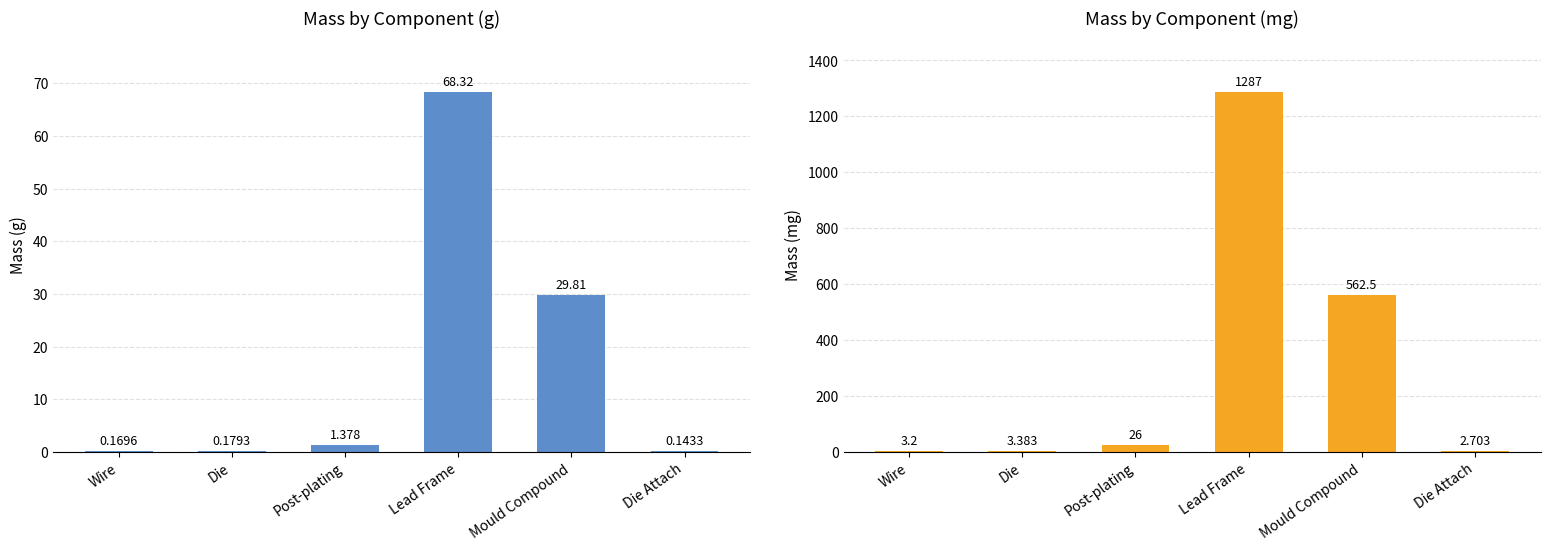

What position from the left is Post-plating?

3